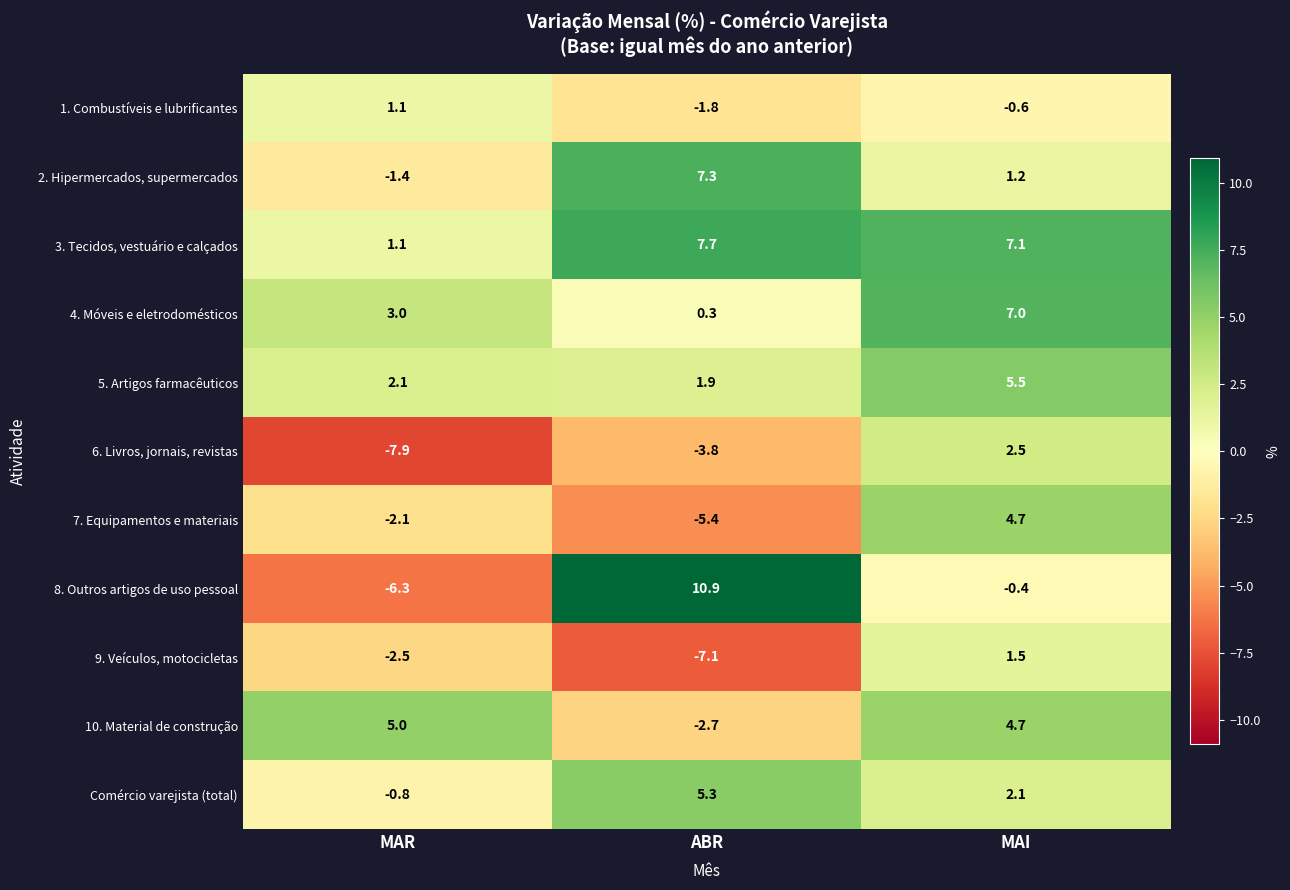

Is it true that 4. Móveis e eletrodomésticos equals 3.0 at MAR?

True